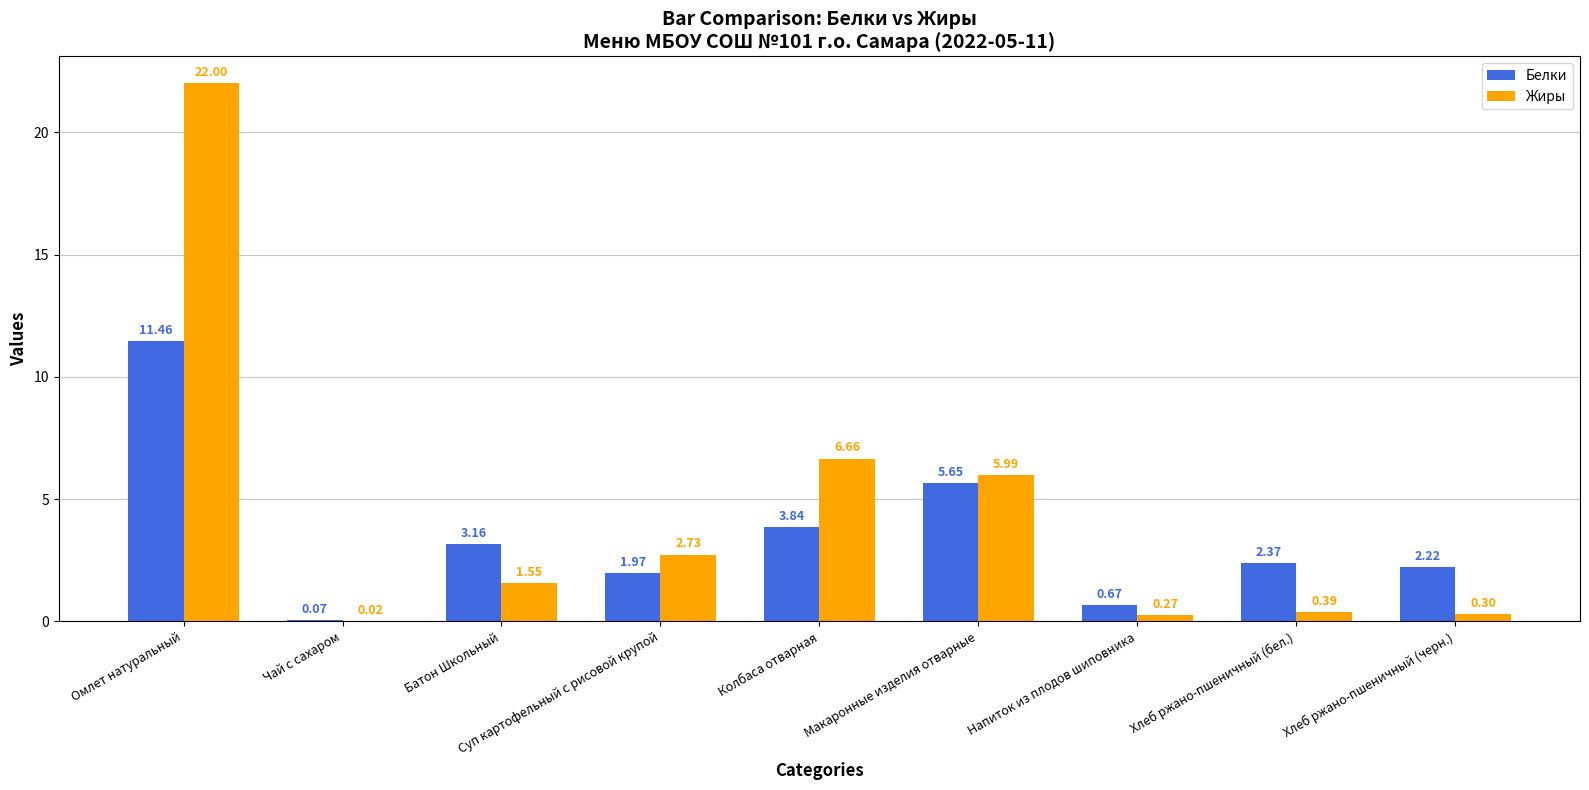

Between Напиток из плодов шиповника and Хлеб ржано-пшеничный (бел.), which series saw the biggest shift?

Белки